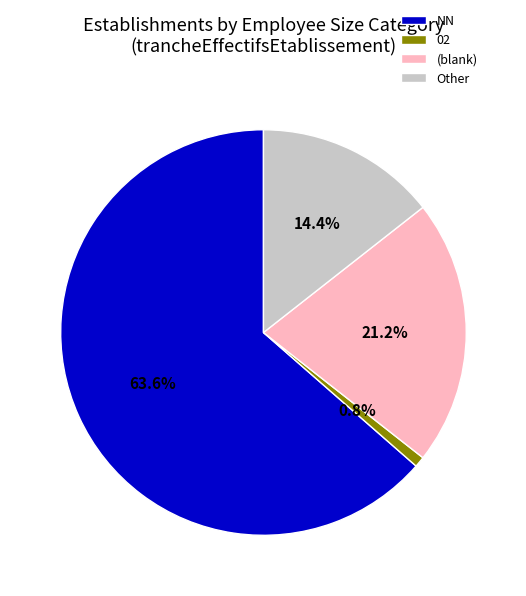

Rank the categories by value from lowest to highest.

02, Other, (blank), NN